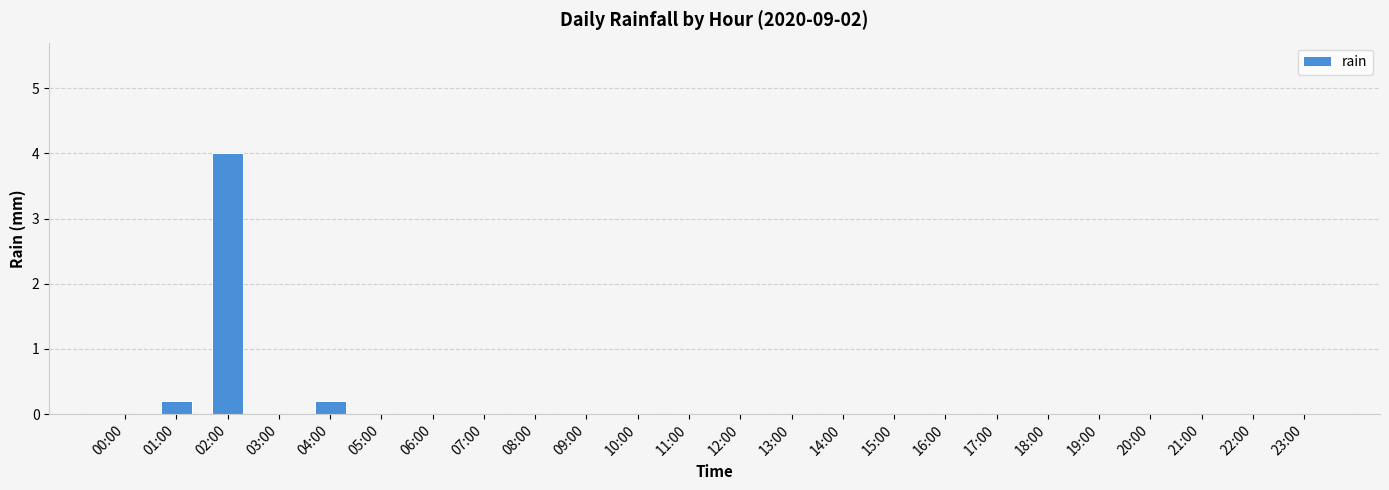

At which category does the chart reach its peak across all series?

02:00